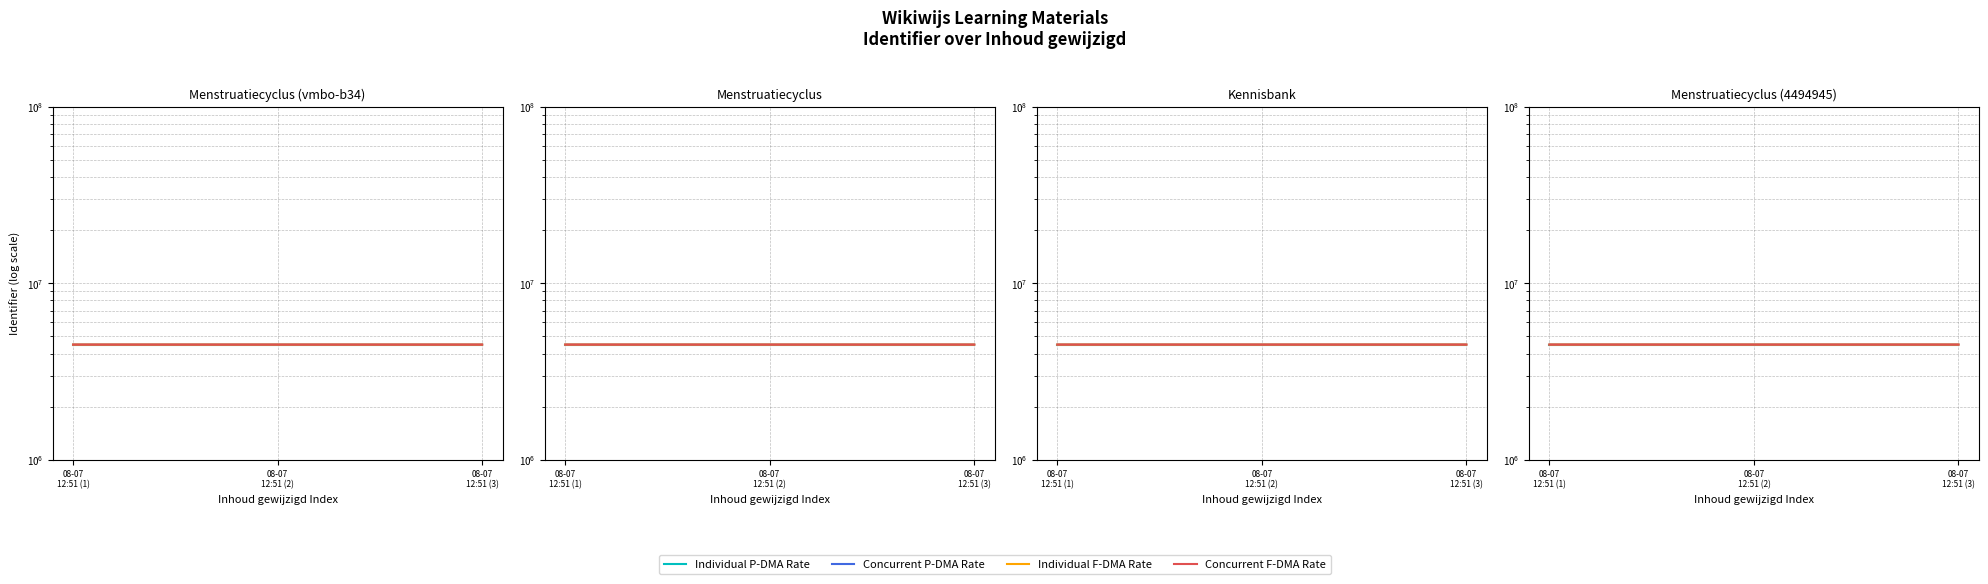

Reading left to right, transcribe all the data shown in this chart.

Individual P-DMA Rate: 4495842	4495843	4495845
Concurrent P-DMA Rate: 4495342	4496043	4495945
Individual F-DMA Rate: 4496042	4495543	4495995
Concurrent F-DMA Rate: 4495942	4496243	4495645